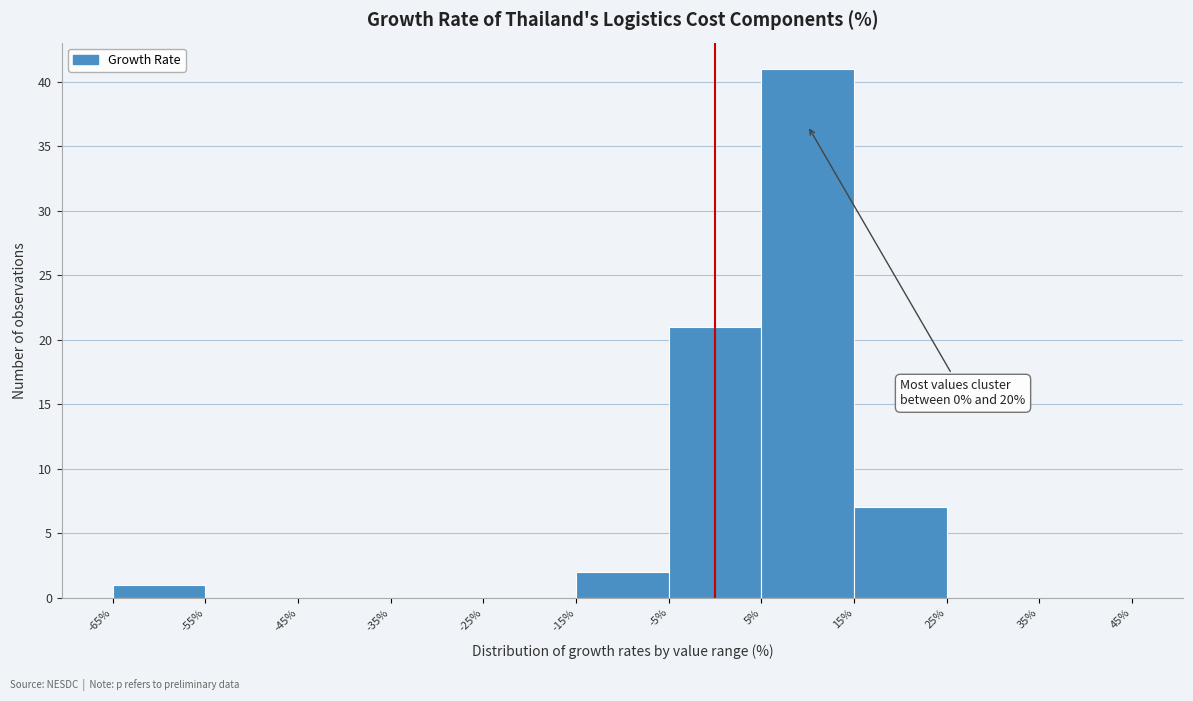

Over which range of the x-axis is the bar tallest?

5% to 15%